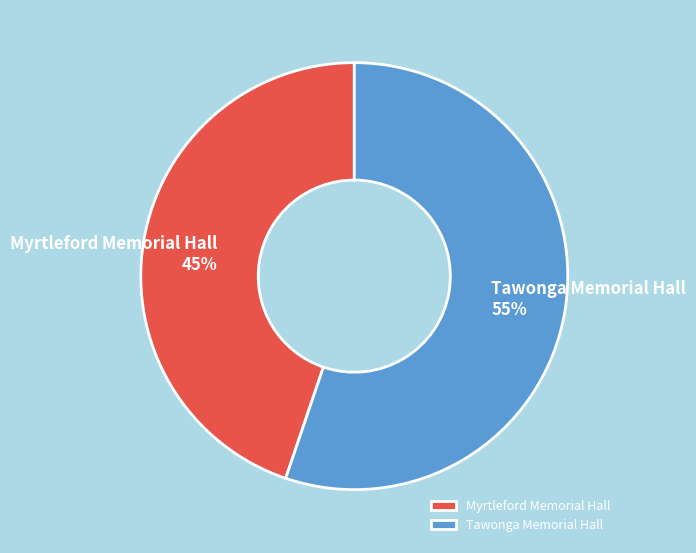

Which slice represents more than half of the pie?

Tawonga Memorial Hall